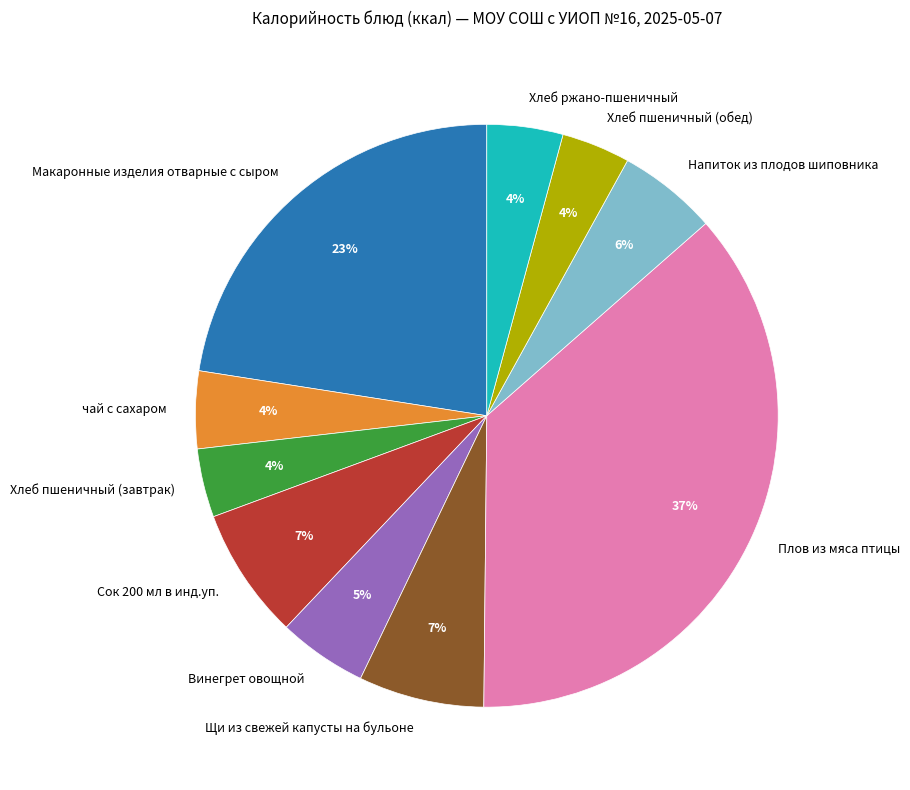

To the nearest percent, what is the difference between the largest and smallest slice percentages?

33%